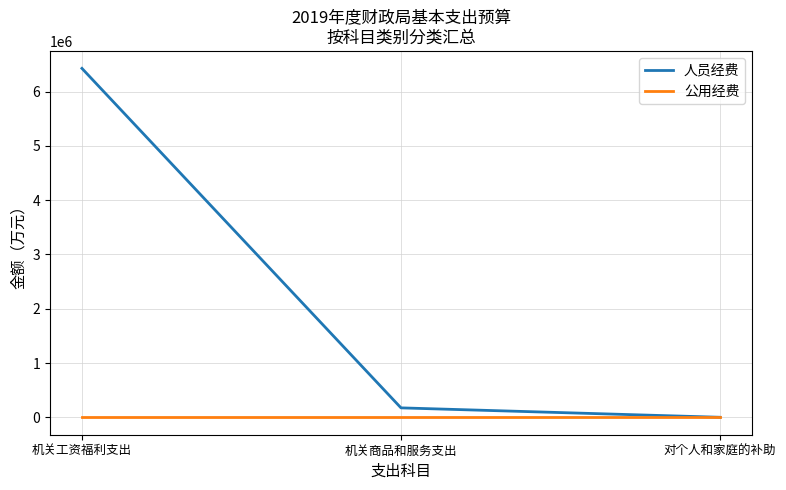

Which series changed the most between 机关工资福利支出 and 对个人和家庭的补助?

人员经费